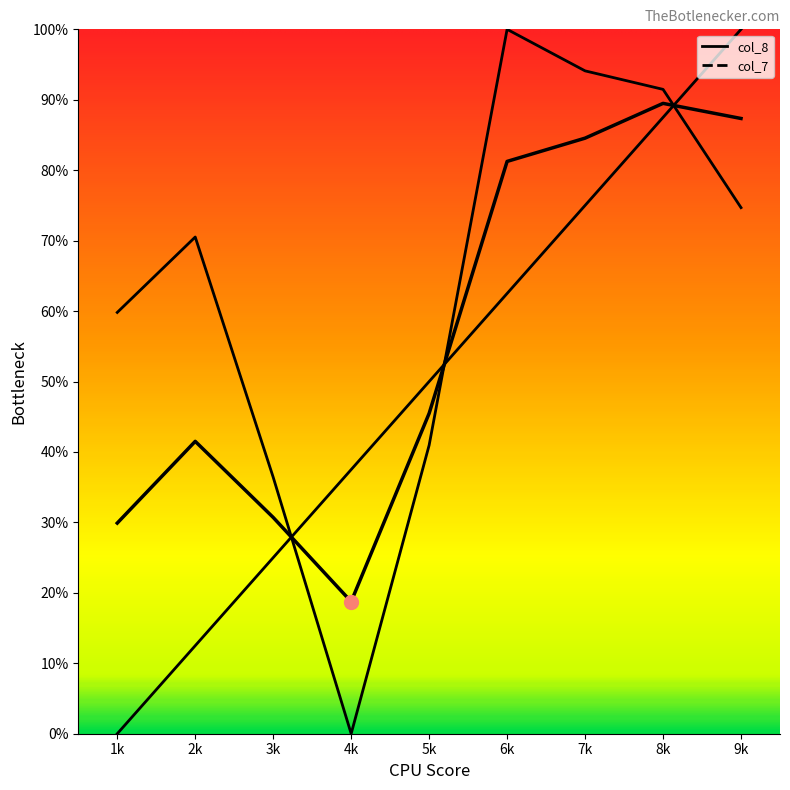

How many lines are shown in the chart?

2